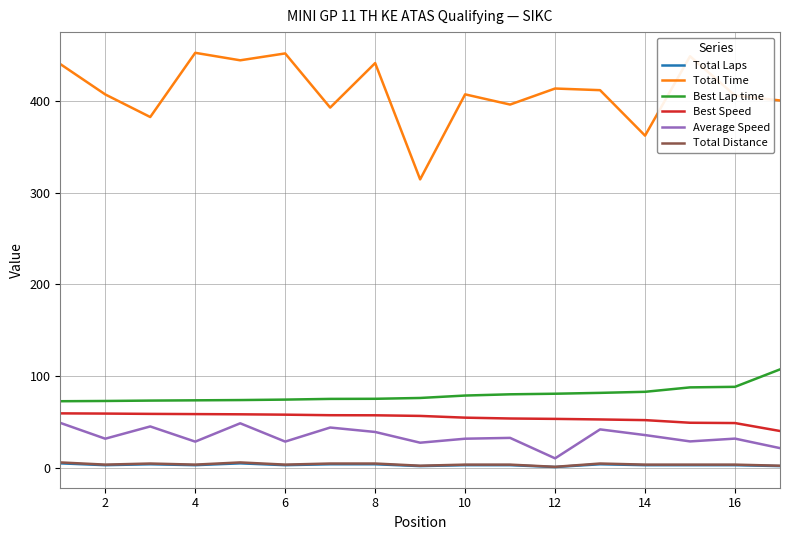

Which series has the largest total across all categories?

Total Time